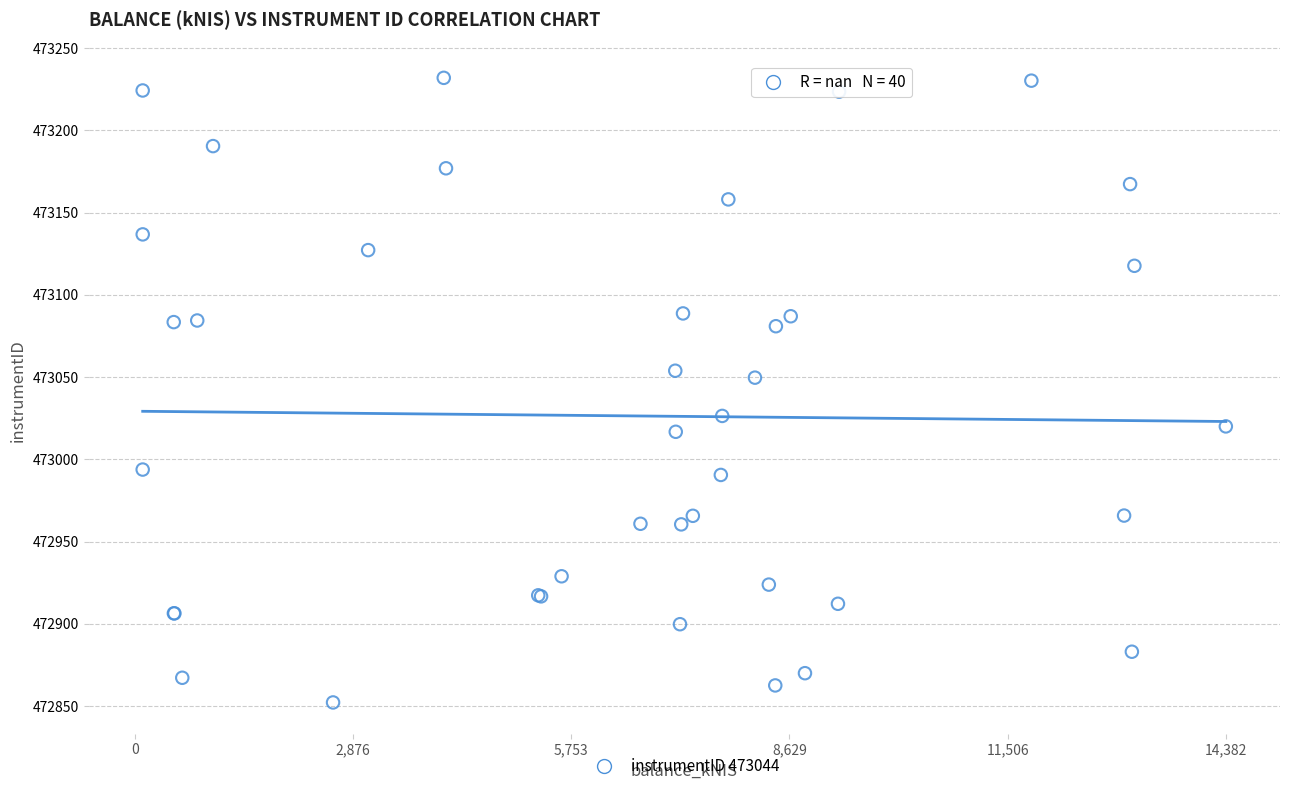

What Y value in the scatter plot is closest to 473042?

473049.7